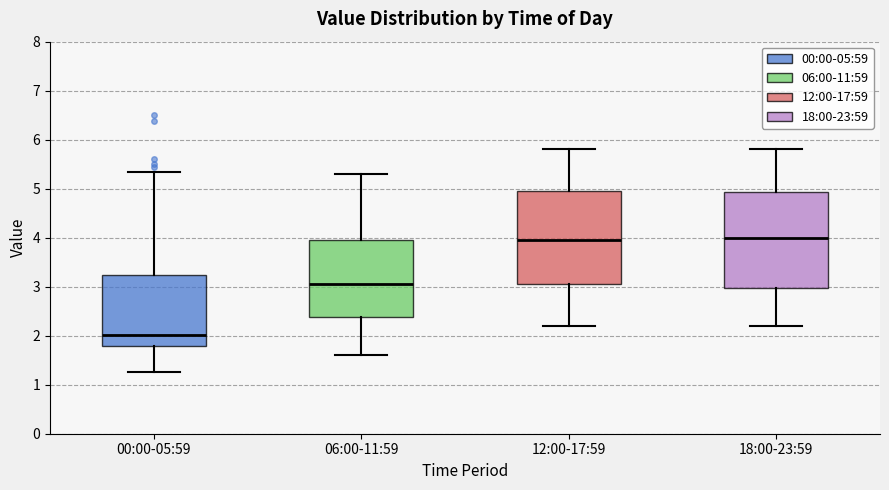

Reading left to right, read every box against the y-axis: the position of its median line, the range the box covers, and the ends of its whiskers. The values are not printed on the chart, so give them approximately, as read against the axis.

00:00-05:59: median 2.0, box 1.8 to 3.2, whiskers 1.3 to 5.4
06:00-11:59: median 3.1, box 2.4 to 4.0, whiskers 1.6 to 5.3
12:00-17:59: median 4.0, box 3.1 to 5.0, whiskers 2.2 to 5.8
18:00-23:59: median 4.0, box 3.0 to 4.9, whiskers 2.2 to 5.8